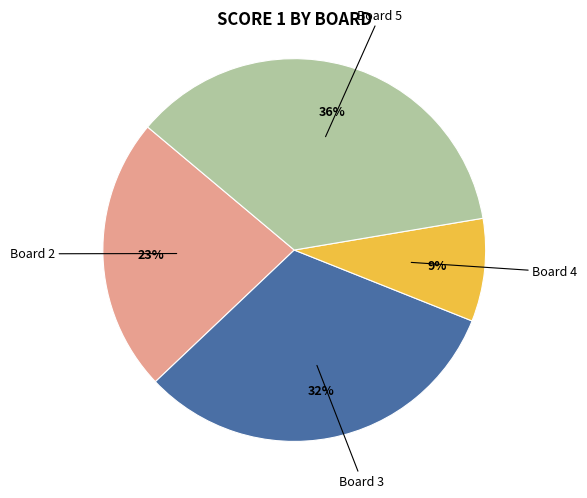

Is there a majority slice in this chart?

No